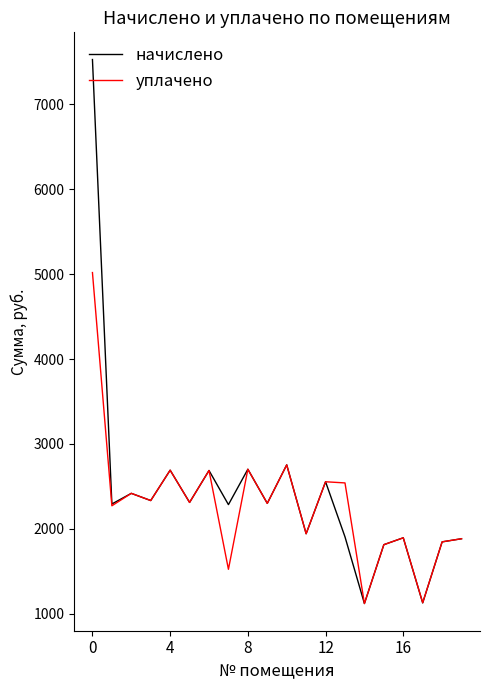

Rank the series by their maximum value, from lowest to highest.

уплачено, начислено